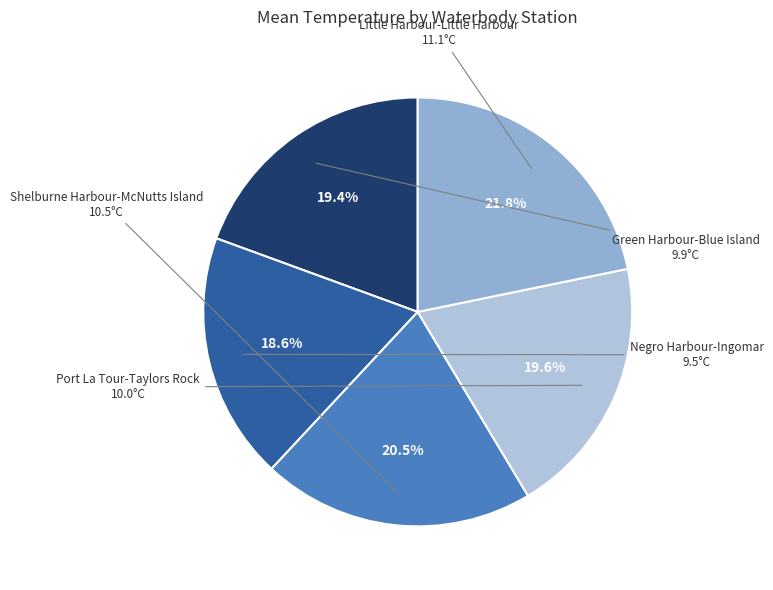

Is there a majority slice in this chart?

No